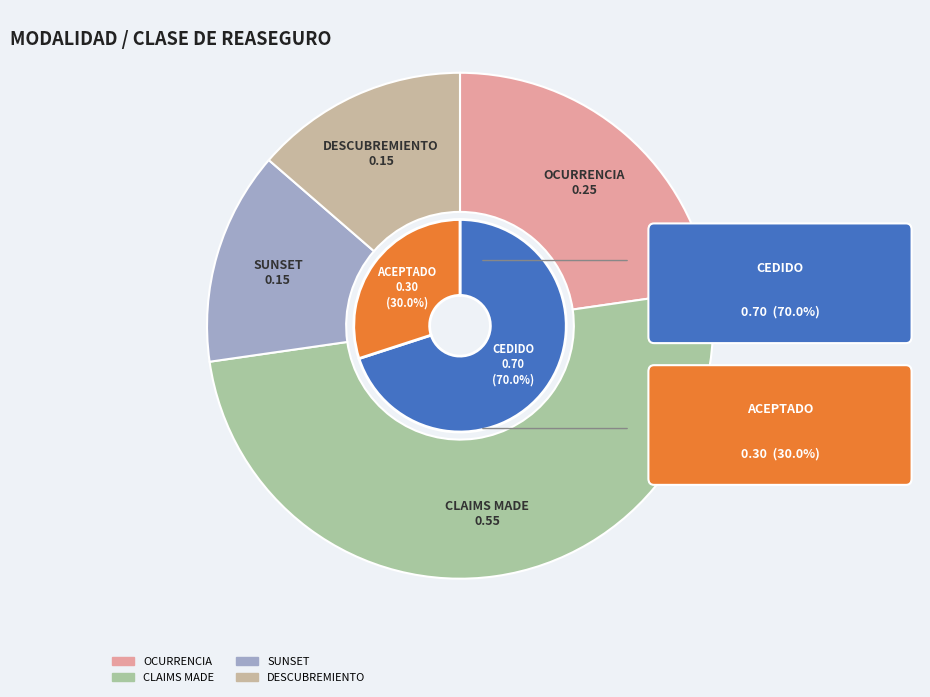

What is the smallest slice in the pie chart?

SUNSET